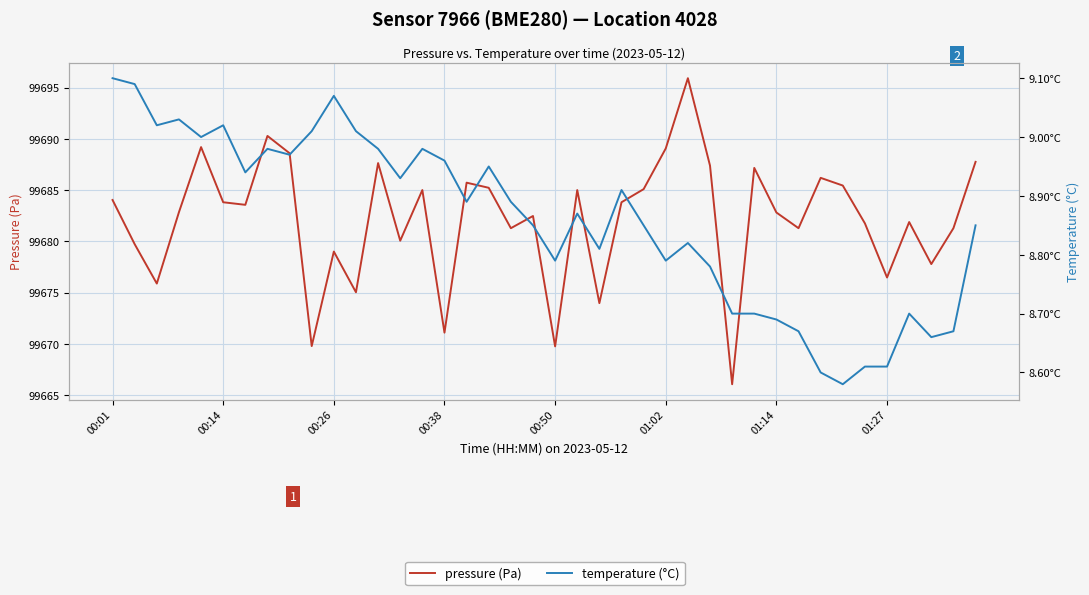

What is the highest value of the temperature (°C) series?

9.1